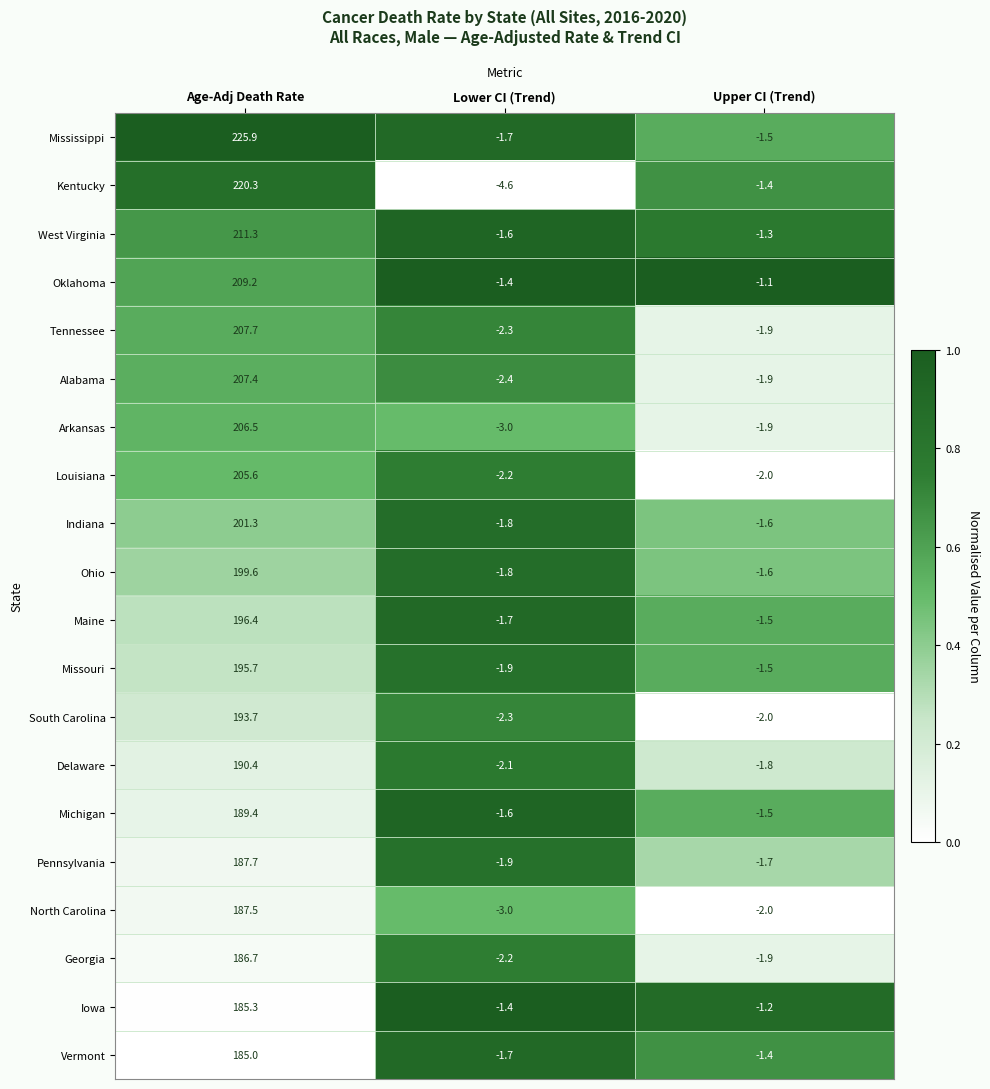

What is the total value across all series at Age-Adj Death Rate?

3992.6